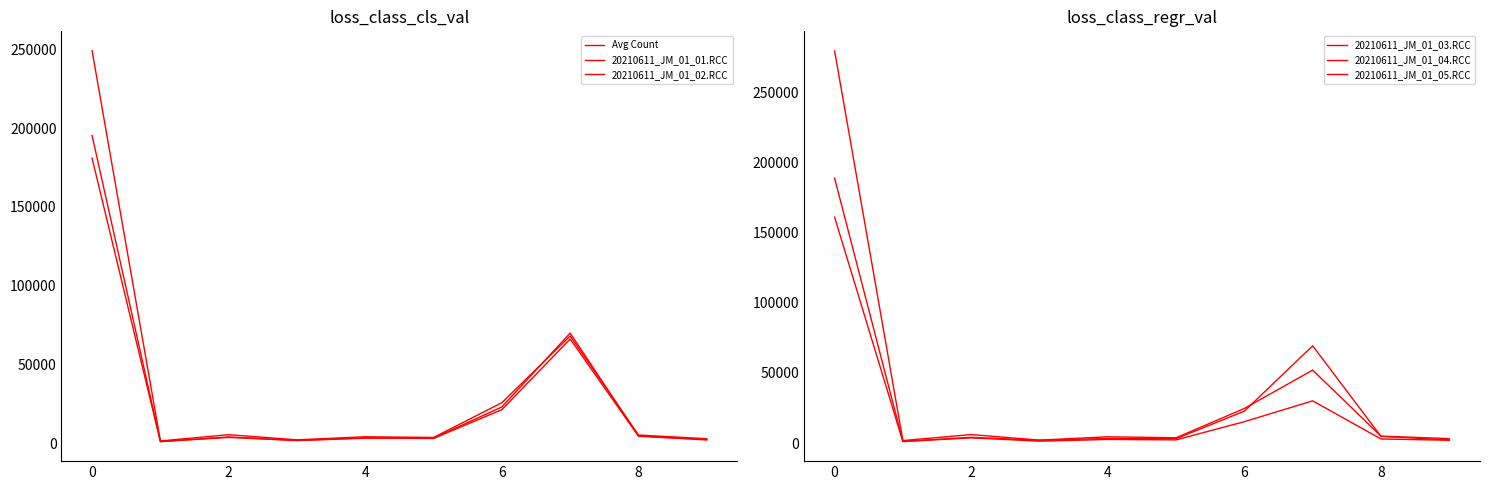

True or false: 20210611_JM_01_04.RCC and 20210611_JM_01_05.RCC cross at least once.

False